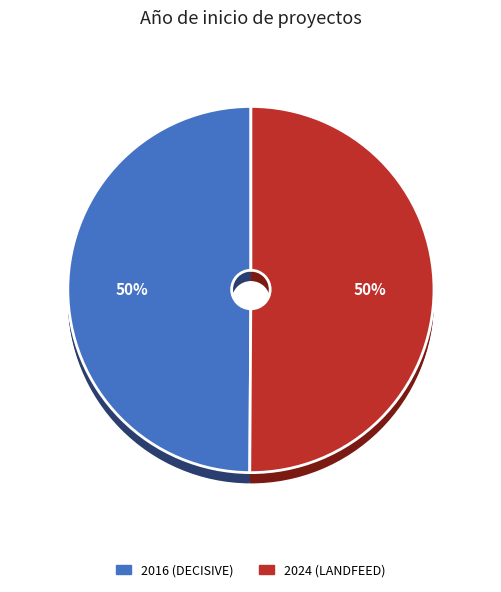

Is it true that Proyecto H2020 DECISIVE is 59% of the pie?

False